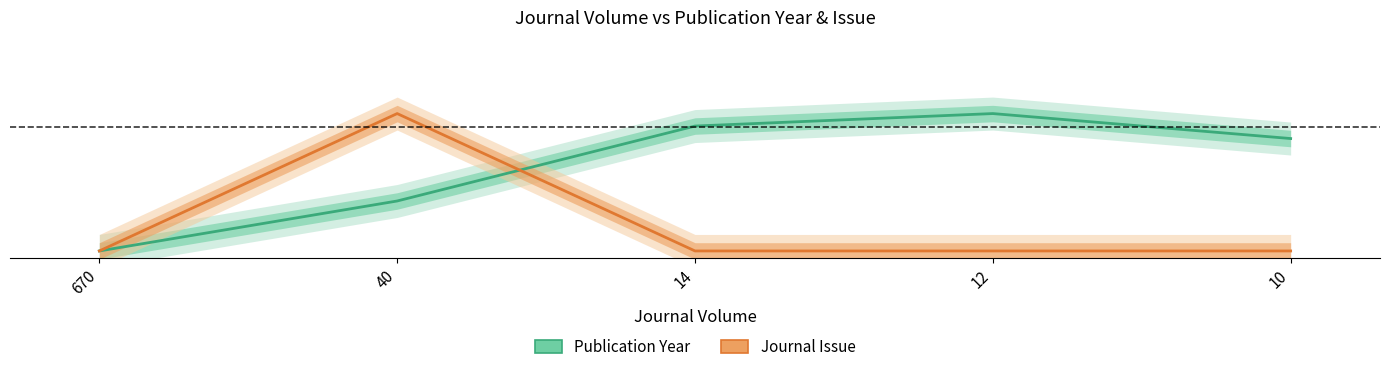

What is the maximum value shown in the chart?

1.0